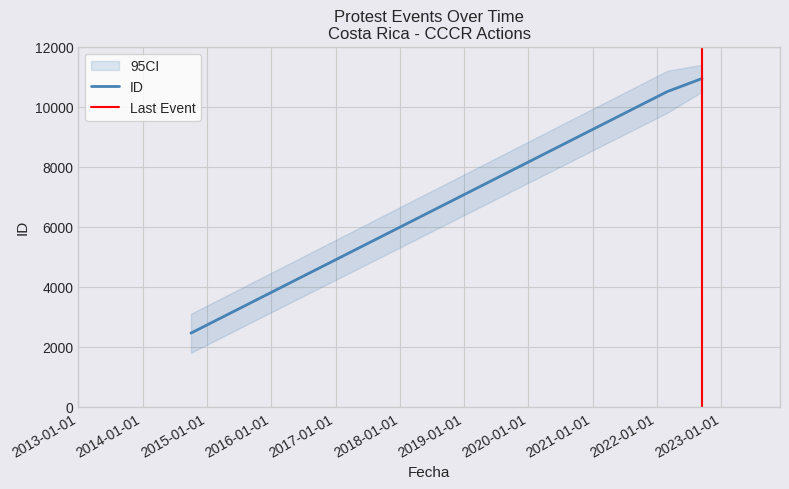

What is the difference between the second highest and minimum values?

8051